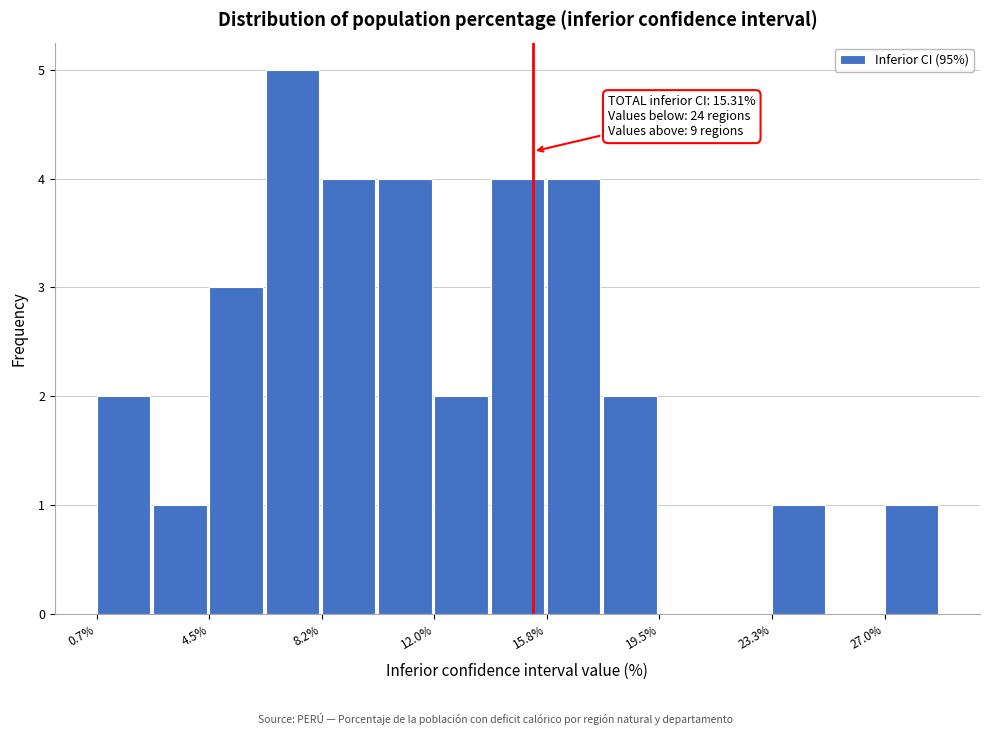

Read against the x-axis, roughly where is the centre of the tallest bar?

7.5